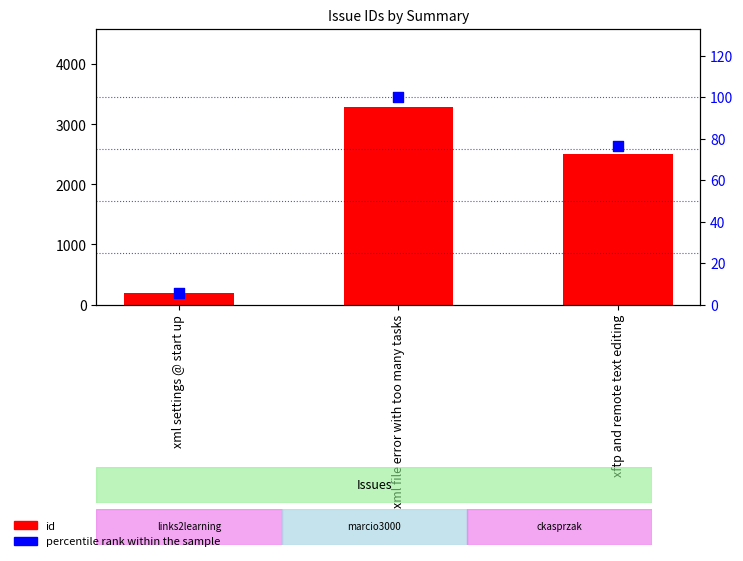

What are all the series names shown in the legend?

id, percentile rank within the sample